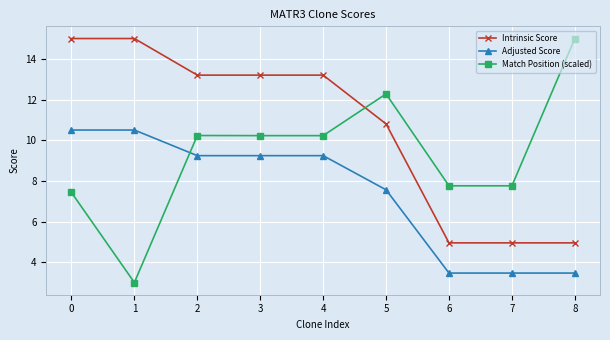

What is the average value of the Match Position (scaled) series?

9.3